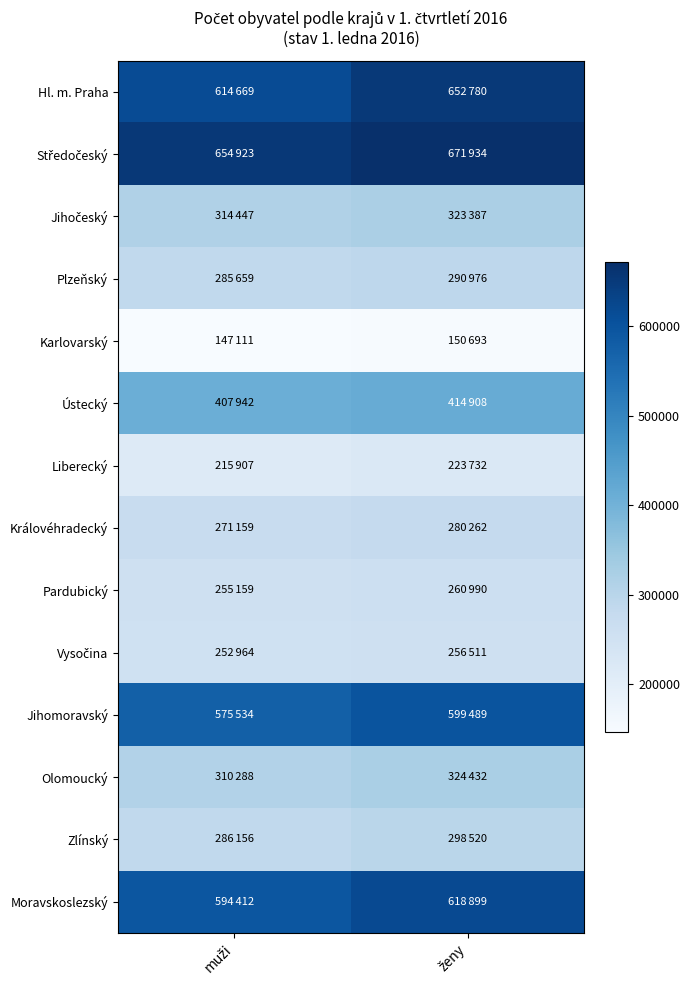

Which has a higher value, ženy or muži?

ženy